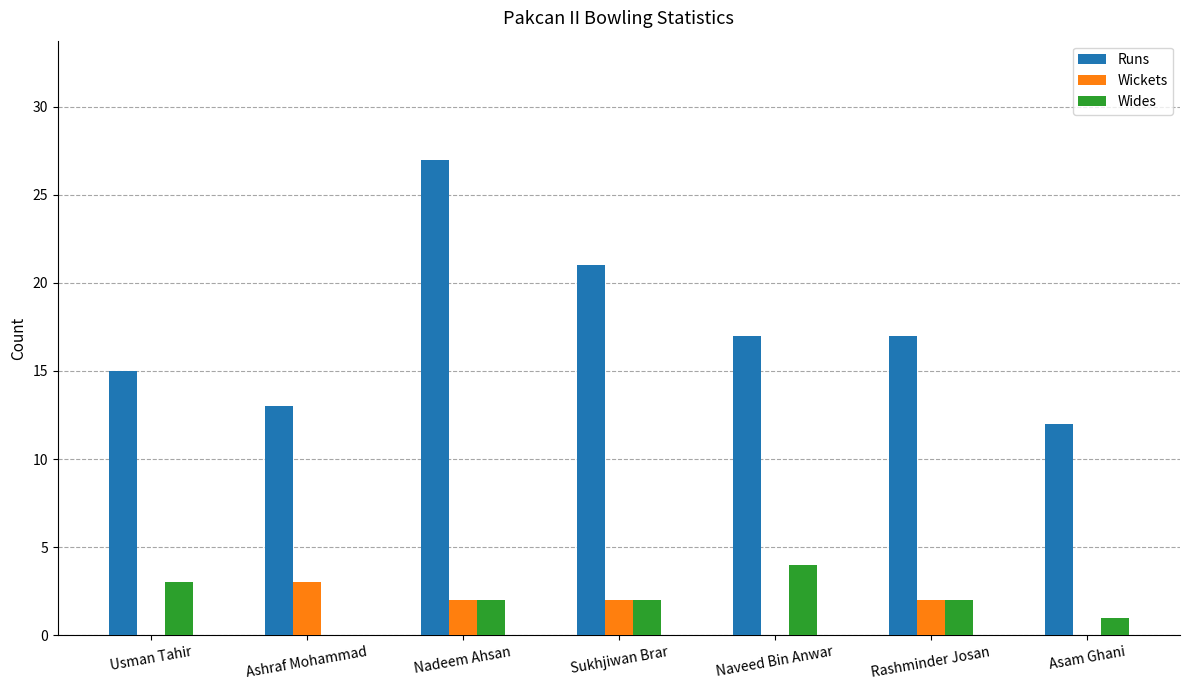

What is the sum of the Runs values at Rashminder Josan and Sukhjiwan Brar?

38